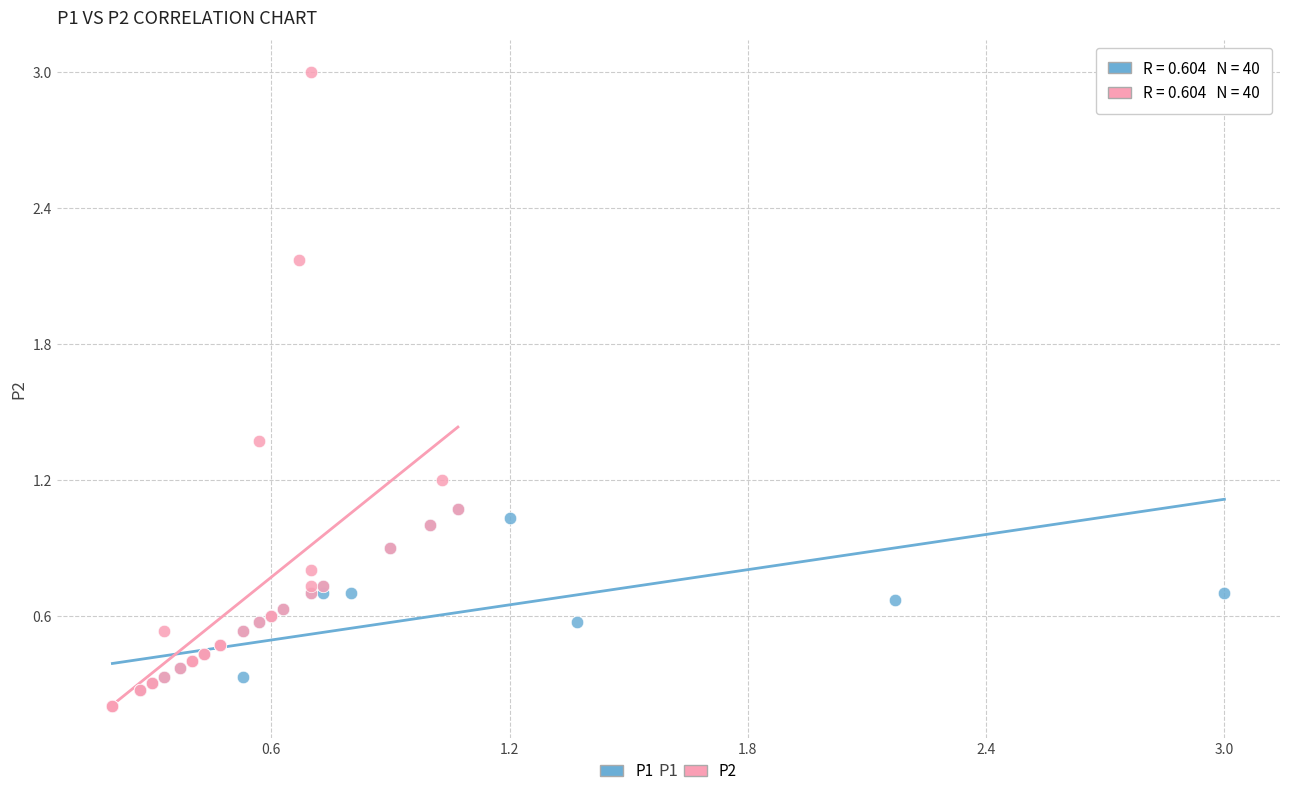

What are all the series names shown in the legend?

P1, P2